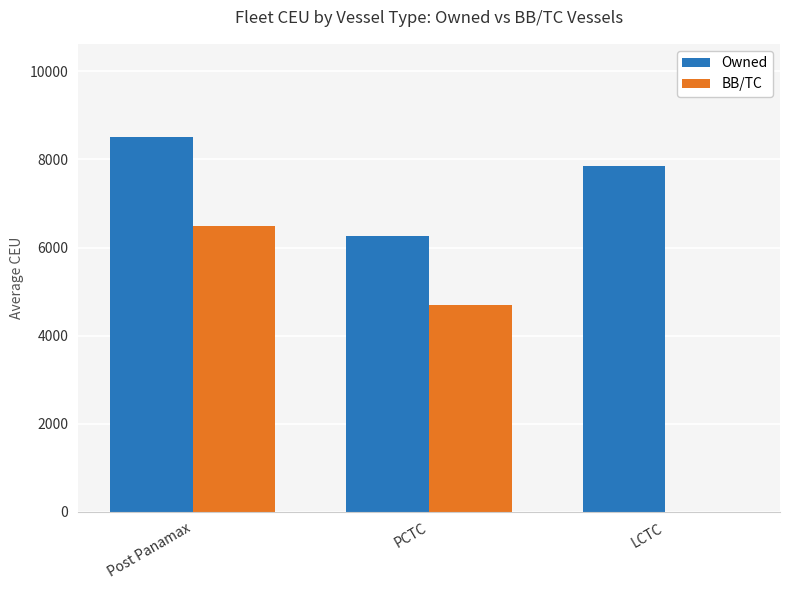

What is the sum of all BB/TC values?

11200